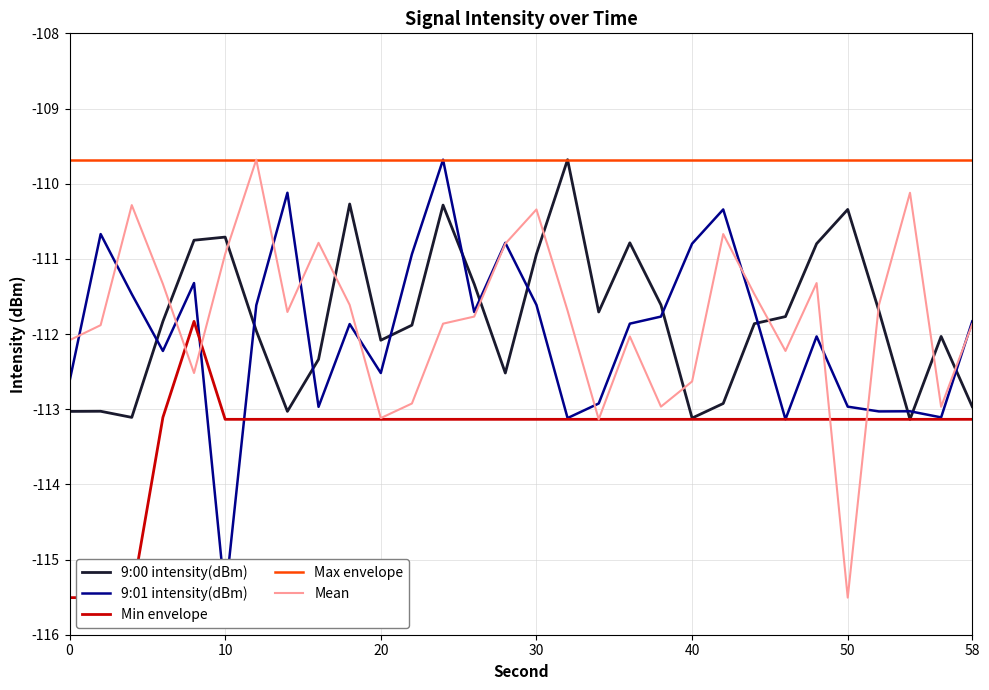

True or false: 9:01 intensity(dBm) has more than 0 interior local peaks.

True